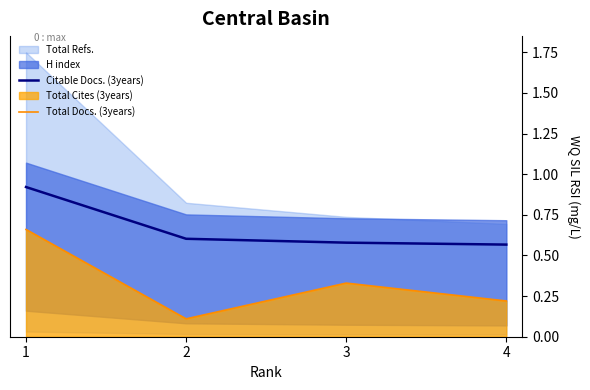

List the labels in order of Total Docs. (3years) value, smallest first.

2, 4, 3, 1